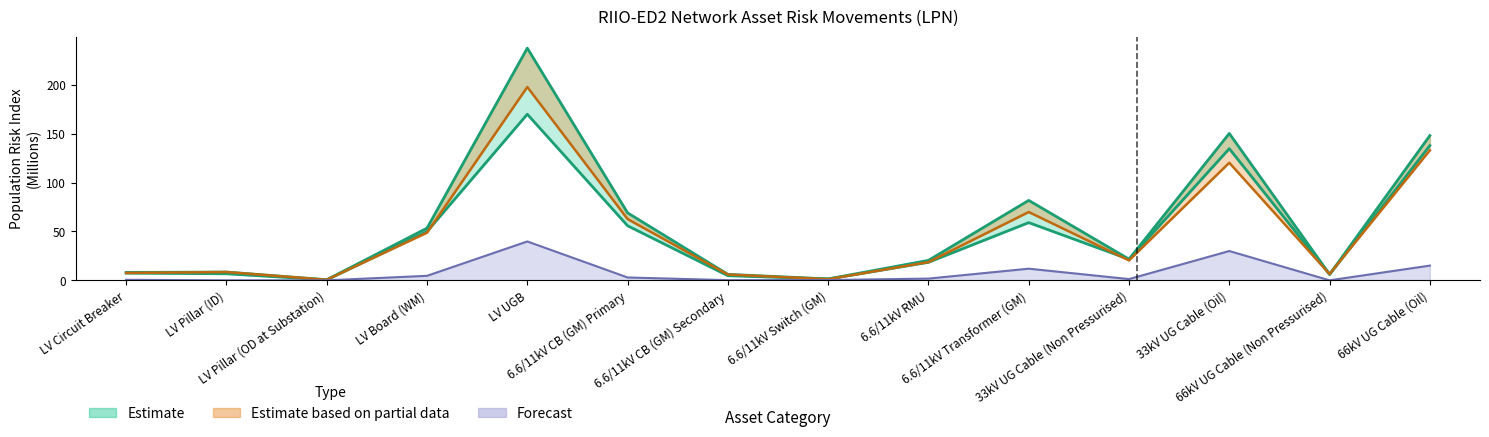

Reading right to left, what are all the values shown in this chart?

Forecast Start of ED2: 137.8	6.0	134.7	21.5	59.0	18.4	1.3	4.7	55.8	169.9	49.8	0.5	6.7	7.4
Forecast End of ED2 (No Investment): 148.1	6.1	150.2	21.6	81.8	20.4	1.4	6.1	69.0	237.5	53.4	0.6	8.5	8.1
Forecast End of ED2 (With Investment): 133.0	6.5	120.3	20.4	69.9	18.6	1.2	5.9	62.6	197.7	48.7	0.6	8.5	7.6
Risk Movement (Replacement): 15.1	0.0	30.0	1.3	11.9	1.8	0.3	0.2	2.9	39.8	4.6	0.0	0.0	0.5